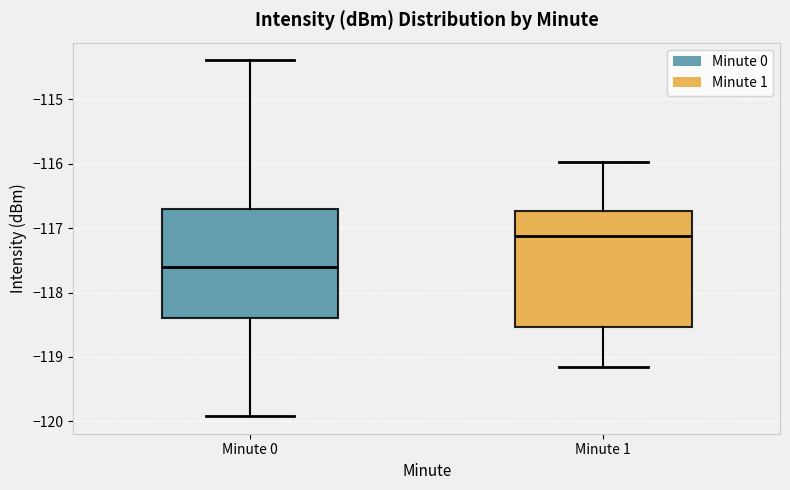

Reading left to right, read every box against the y-axis: the position of its median line, the range the box covers, and the ends of its whiskers. The values are not printed on the chart, so give them approximately, as read against the axis.

Minute 0: median -117.6, box -118.4 to -116.7, whiskers -119.9 to -114.4
Minute 1: median -117.1, box -118.5 to -116.7, whiskers -119.2 to -116.0